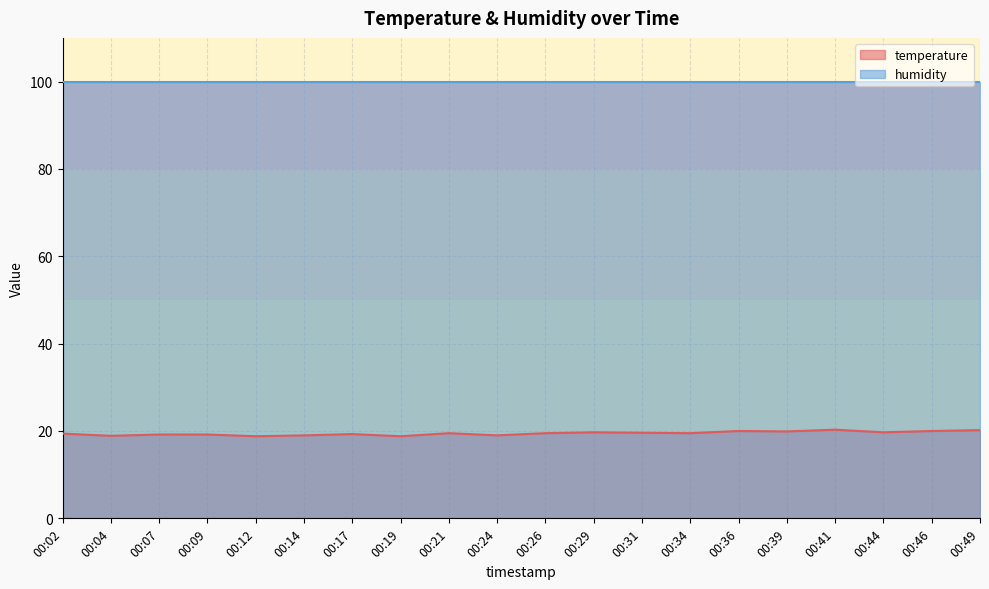

At which category does the chart reach its peak across all series?

00:41